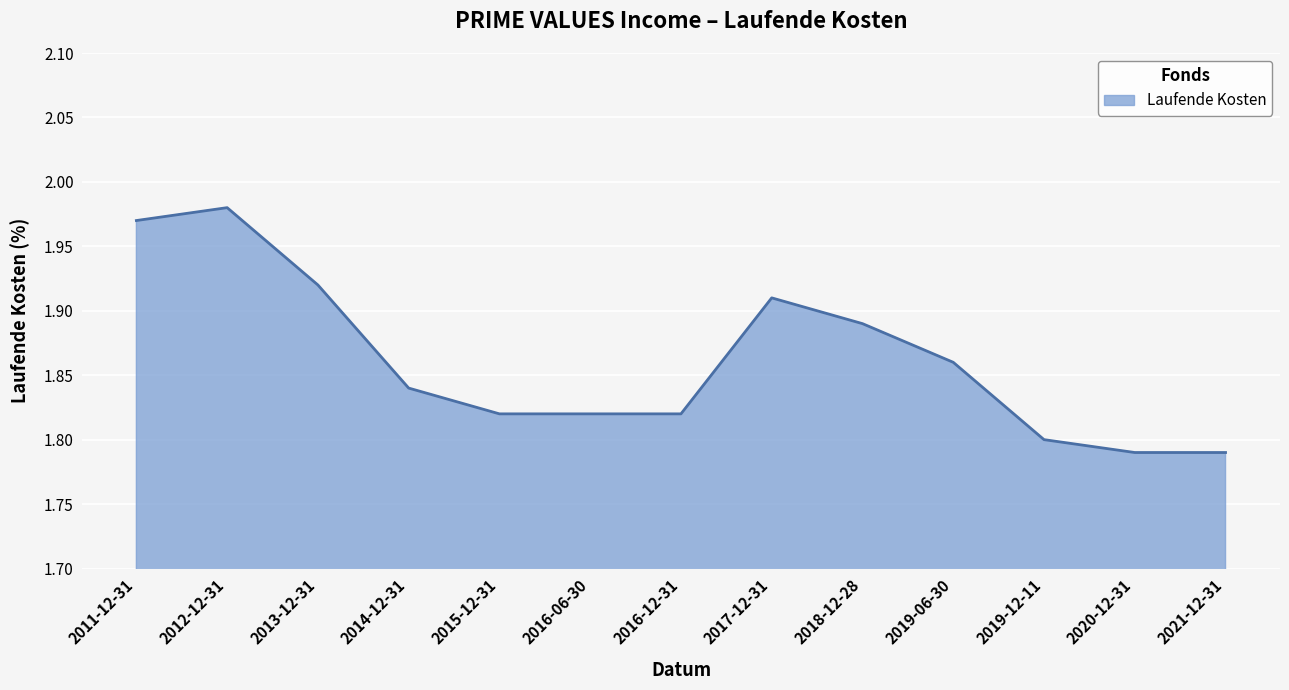

Does the chart have visible grid lines?

Yes